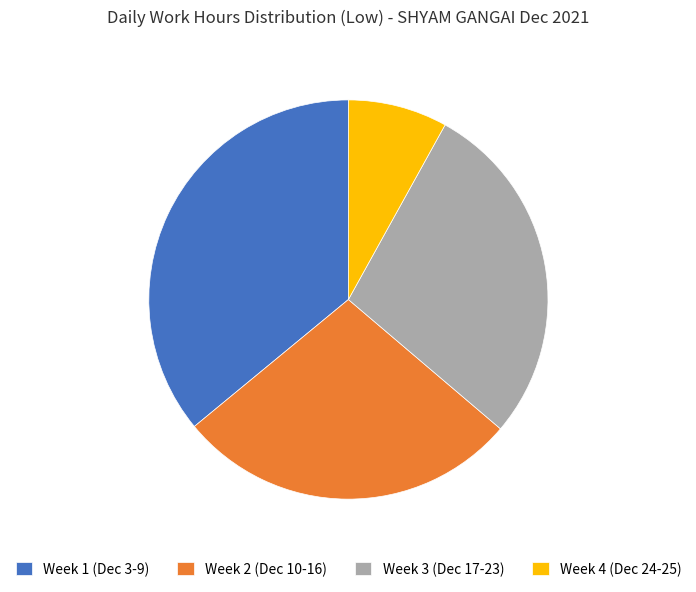

Combined, do Week 1 (Dec 3-9) and Week 4 (Dec 24-25) account for over 50%?

No